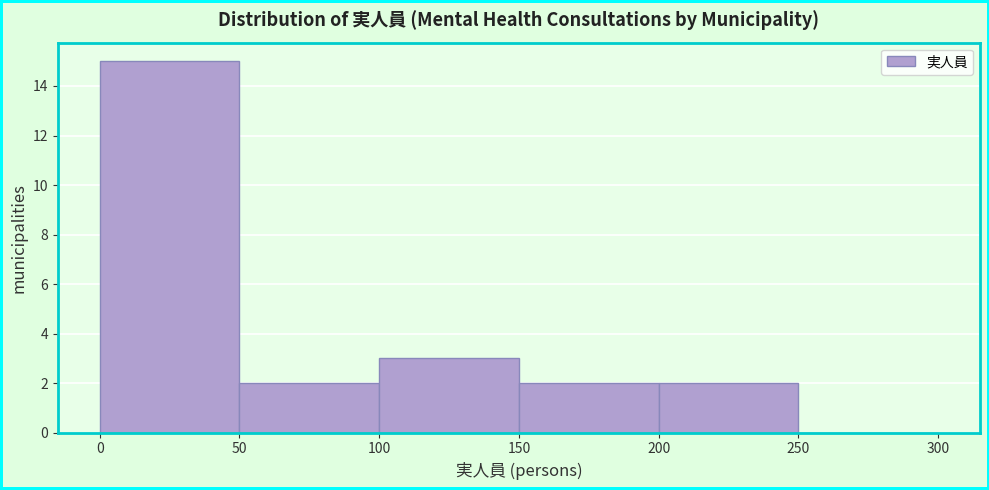

Reading left to right, transcribe this chart: for each bar, give the range it covers on the x-axis and its height. The values are not printed on the chart, so give them approximately, as read against the axis.

0 to 50: 15
50 to 100: 2
100 to 150: 3
150 to 200: 2
200 to 250: 2
250 to 300: 0